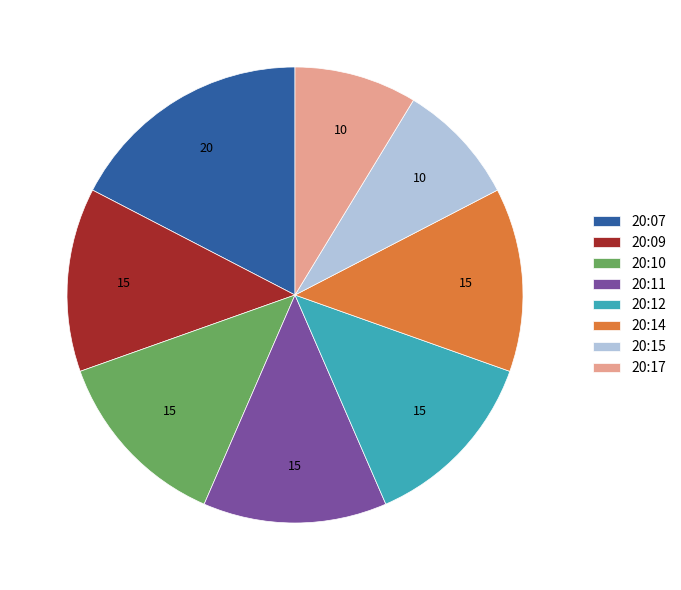

Which slice is the largest?

20:07